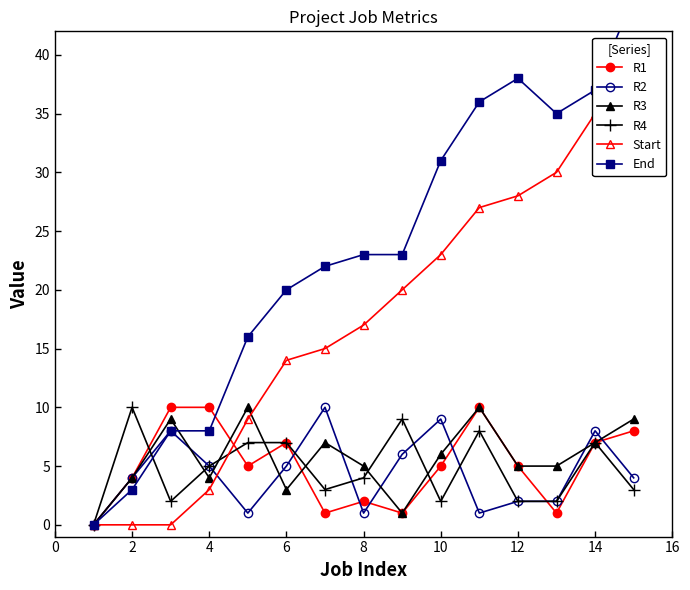

Reading left to right, what are all the values shown in this chart?

R1: 0	4	10	10	5	7	1	2	1	5	10	5	1	7	8
R2: 0	4	8	5	1	5	10	1	6	9	1	2	2	8	4
R3: 0	4	9	4	10	3	7	5	1	6	10	5	5	7	9
R4: 0	10	2	5	7	7	3	4	9	2	8	2	2	7	3
Start: 0	0	0	3	9	14	15	17	20	23	27	28	30	35	36
End: 0	3	8	8	16	20	22	23	23	31	36	38	35	37	45